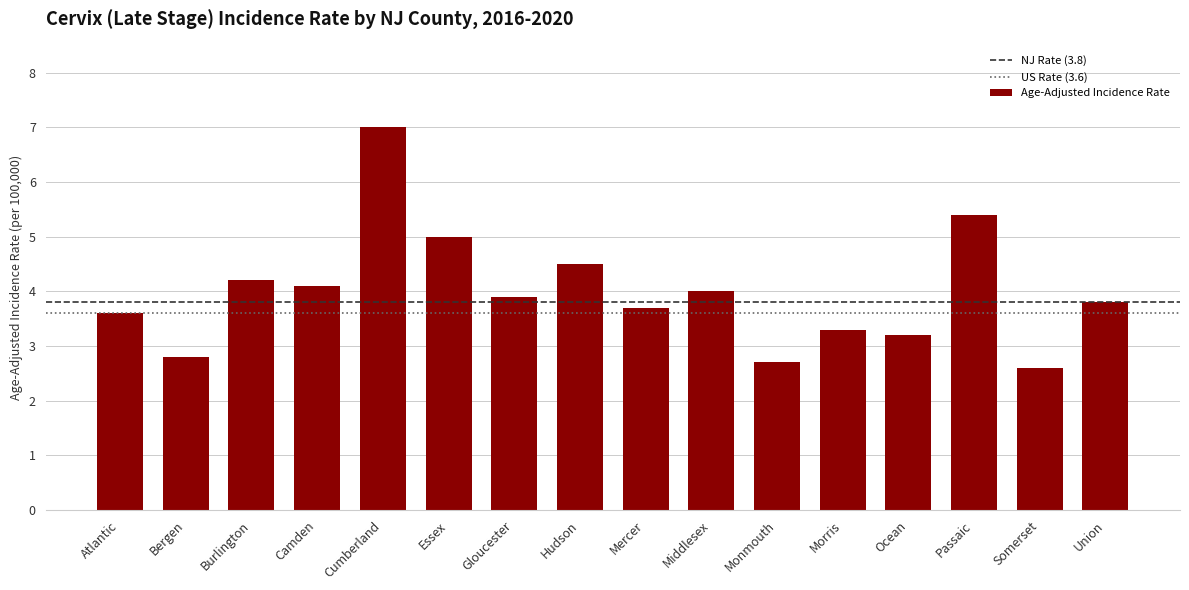

Reading left to right, what are all the values shown in this chart?

3.6	2.8	4.2	4.1	7.0	5.0	3.9	4.5	3.7	4.0	2.7	3.3	3.2	5.4	2.6	3.8